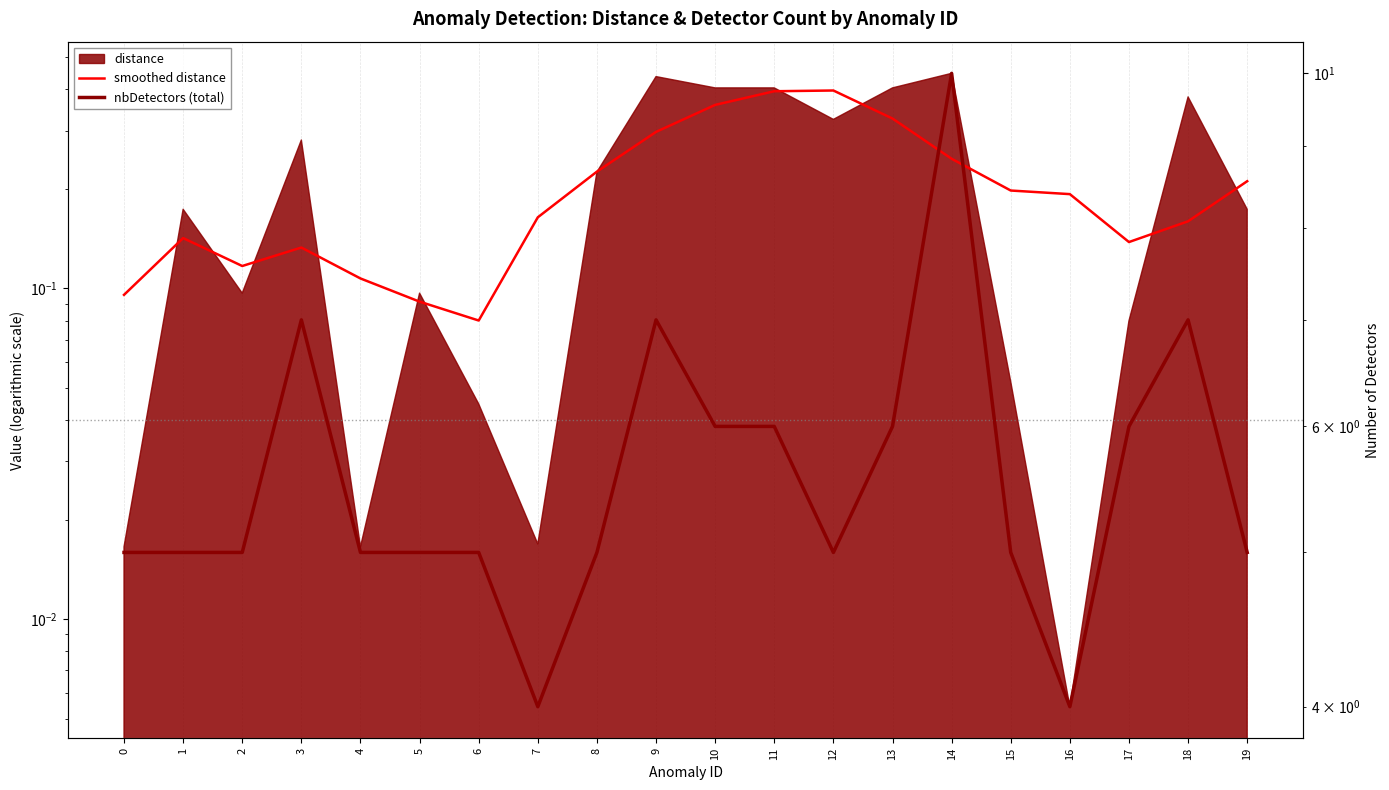

Is it true that smoothed distance equals 0.2 at 8?

True